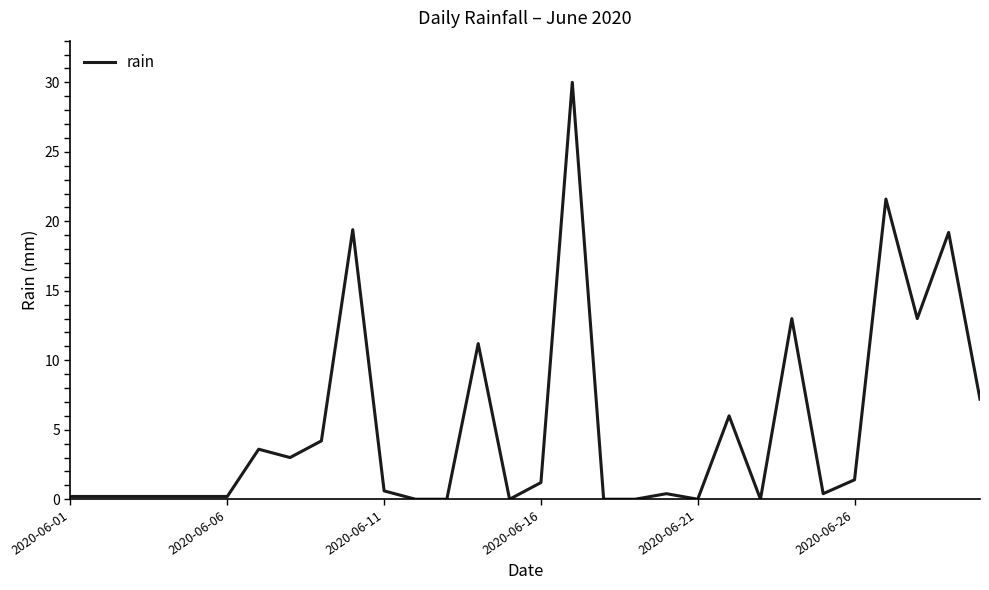

What is the difference between the maximum and minimum values?

30.0